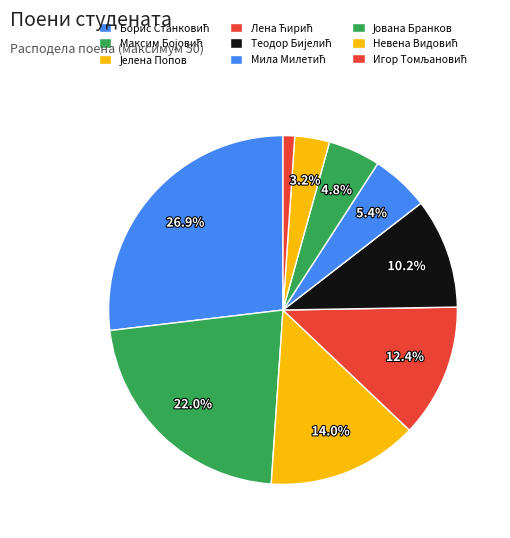

Rank the categories by value from highest to lowest.

Борис Станковић, Максим Бојовић, Јелена Попов, Лена Ћирић, Теодор Бијелић, Мила Милетић, Јована Бранков, Невена Видовић, Игор Томљановић